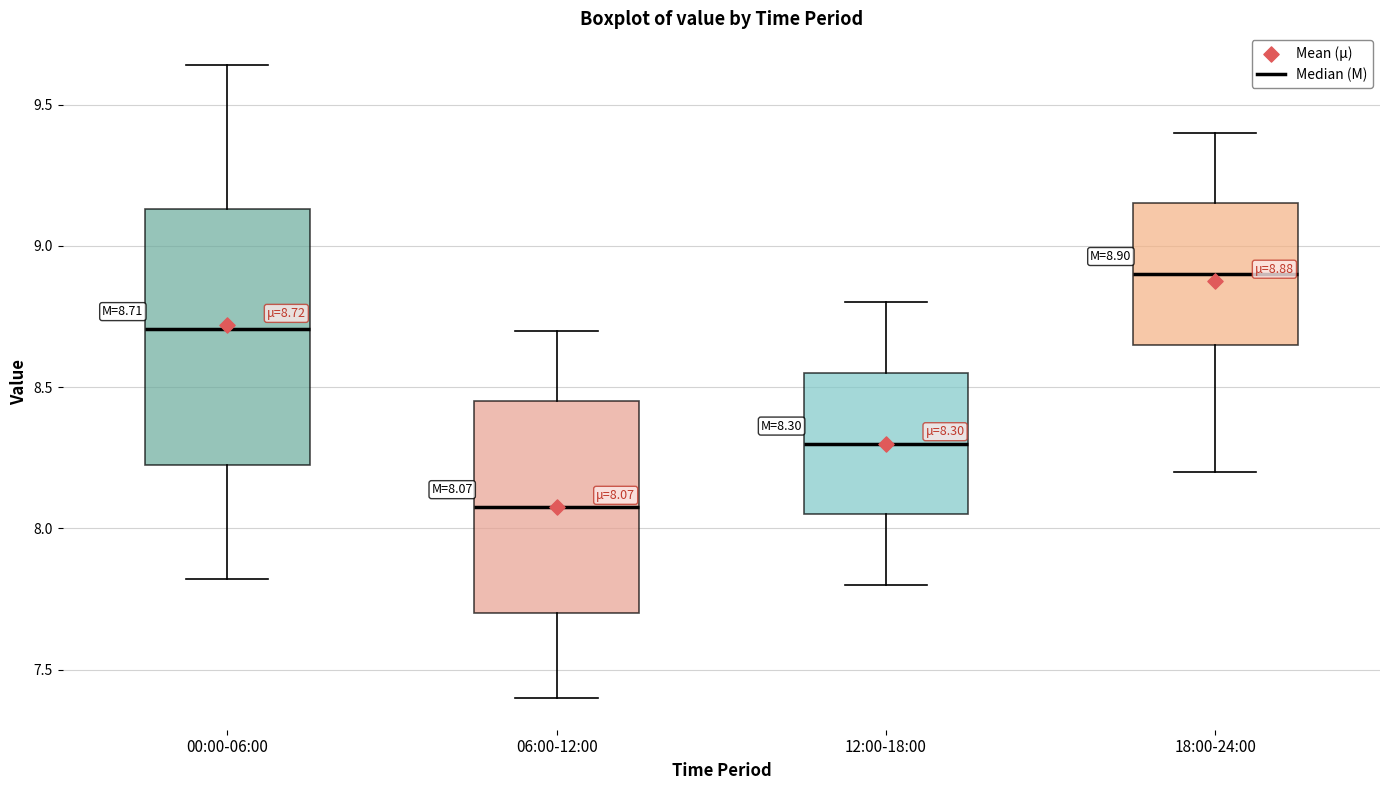

Which box has the highest median line?

18:00-24:00